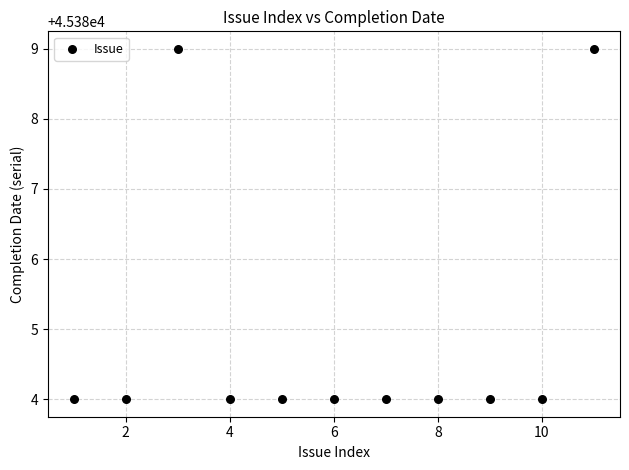

What is the average X value?

6